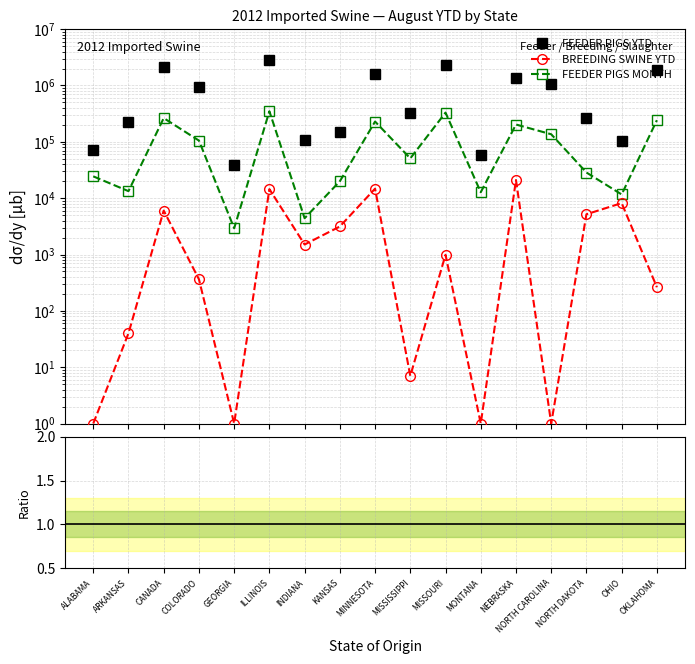

Does the chart display data point markers on the line(s)?

Yes